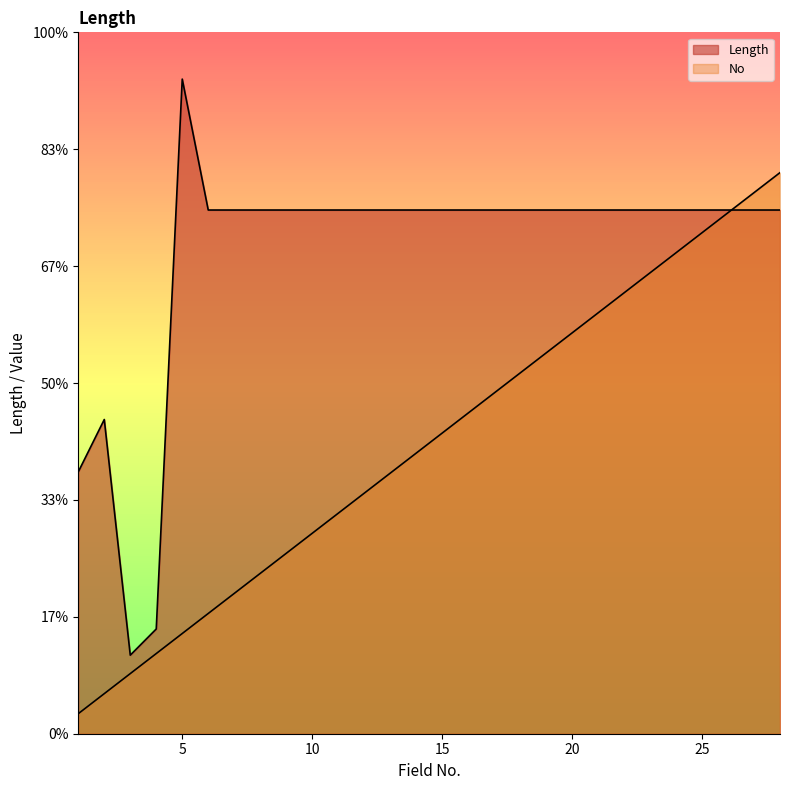

Is it true that No equals 12.0 at CHANGE?

True